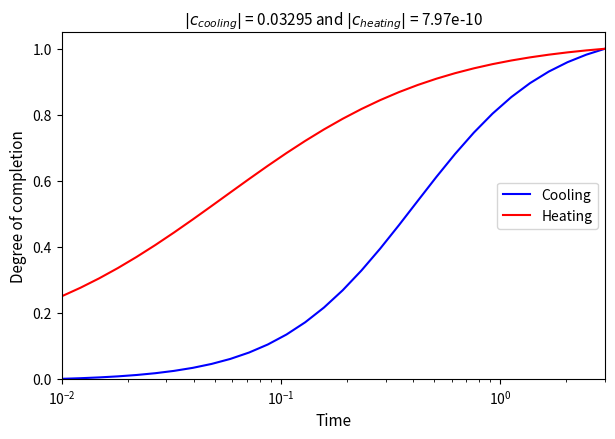

Rank the series by their average value, from highest to lowest.

Heating, Cooling